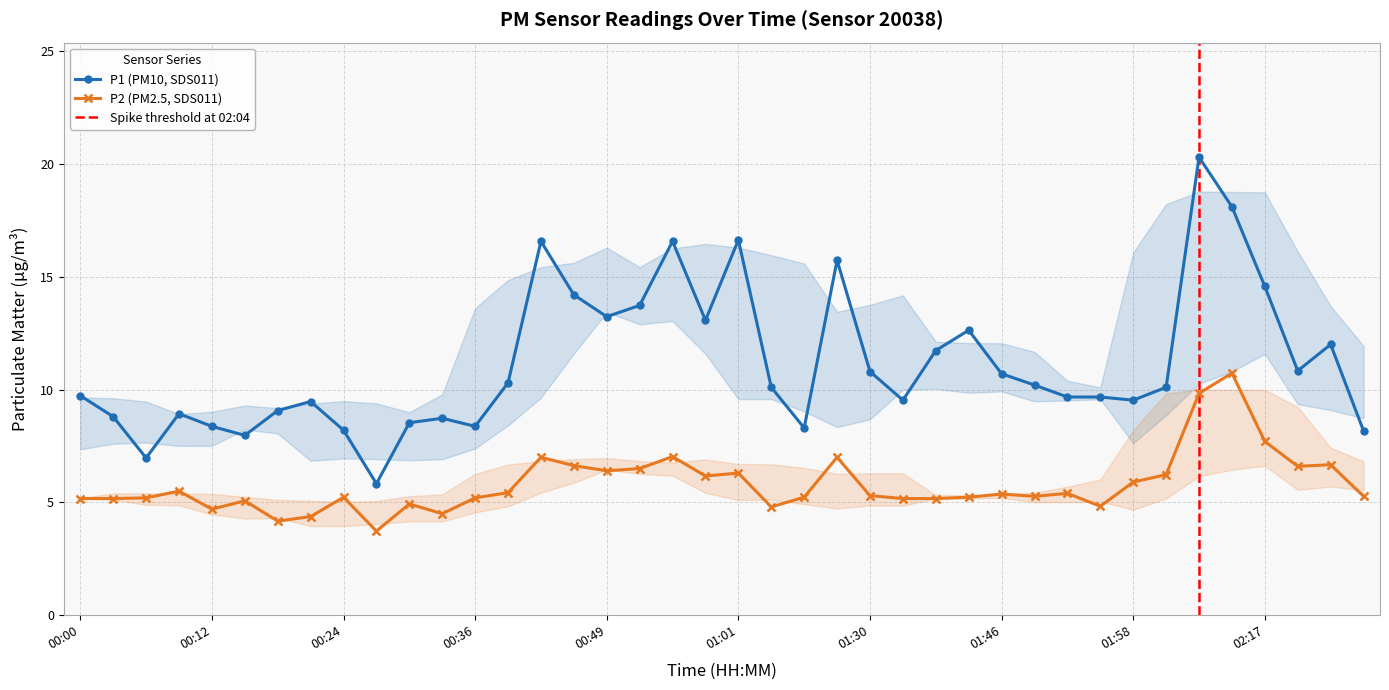

How many series are shown in this chart?

2